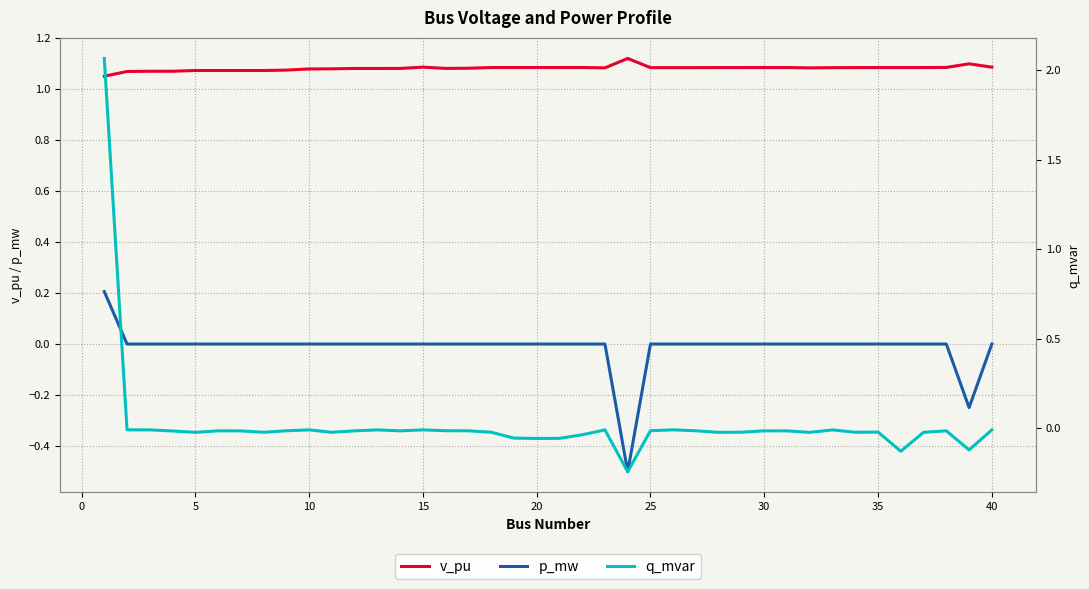

True or false: v_pu and p_mw intersect in this chart.

False